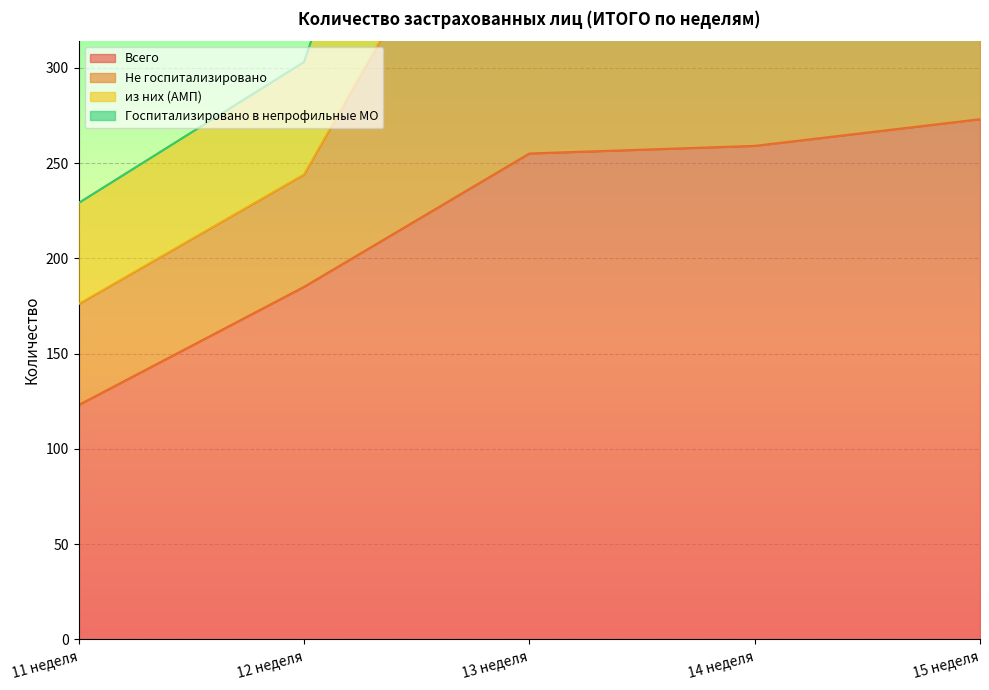

What are all the series names shown in the legend?

Всего, Не госпитализировано, из них (АМП), Госпитализировано в непрофильные МО